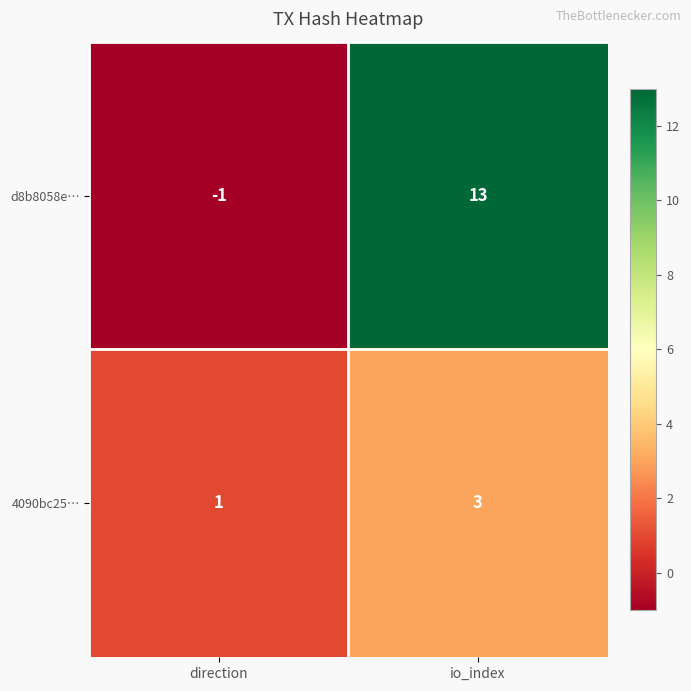

Which label corresponds to the largest value in the chart?

io_index